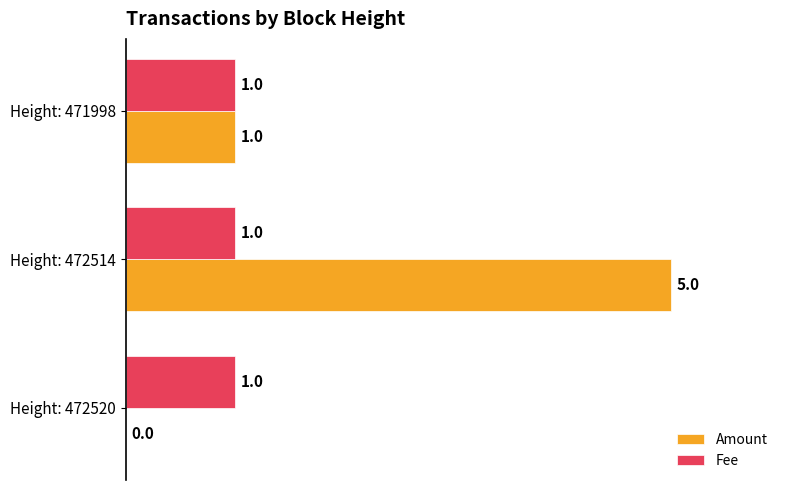

Between Height: 472520 and Height: 472514, which series saw the biggest shift?

Amount